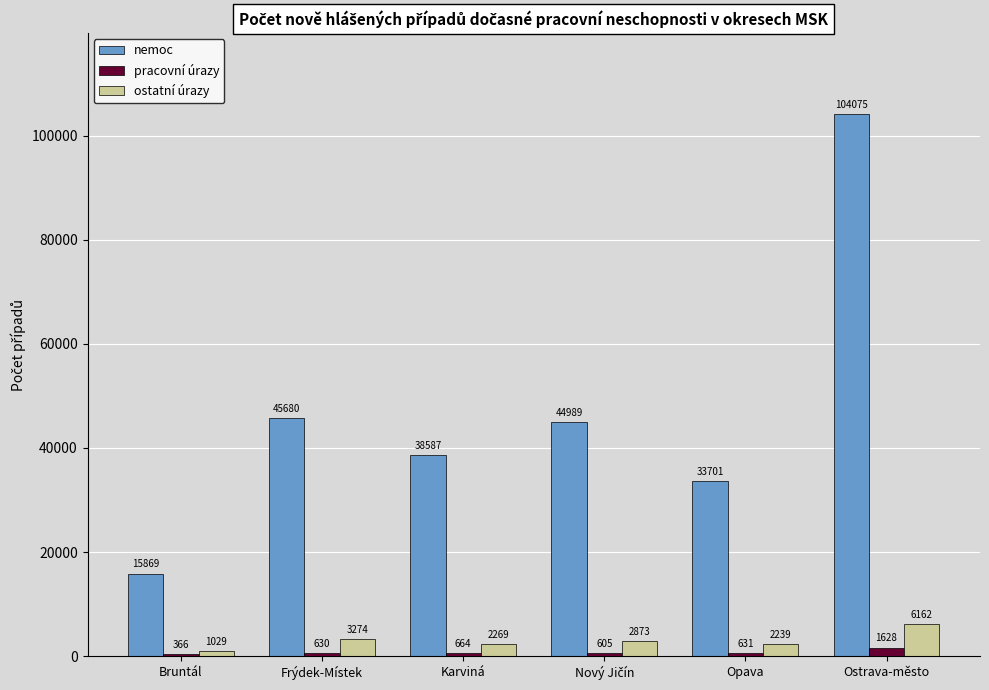

Reading left to right, transcribe all the data shown in this chart.

nemoc: 15869	45680	38587	44989	33701	104075
pracovní úrazy: 366	630	664	605	631	1628
ostatní úrazy: 1029	3274	2269	2873	2239	6162